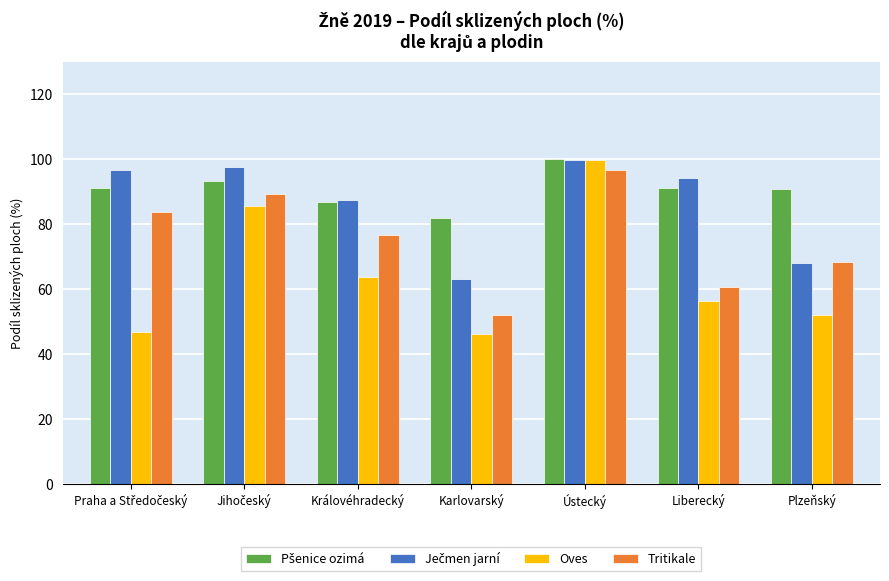

How many data points in Oves are less than 56?

3